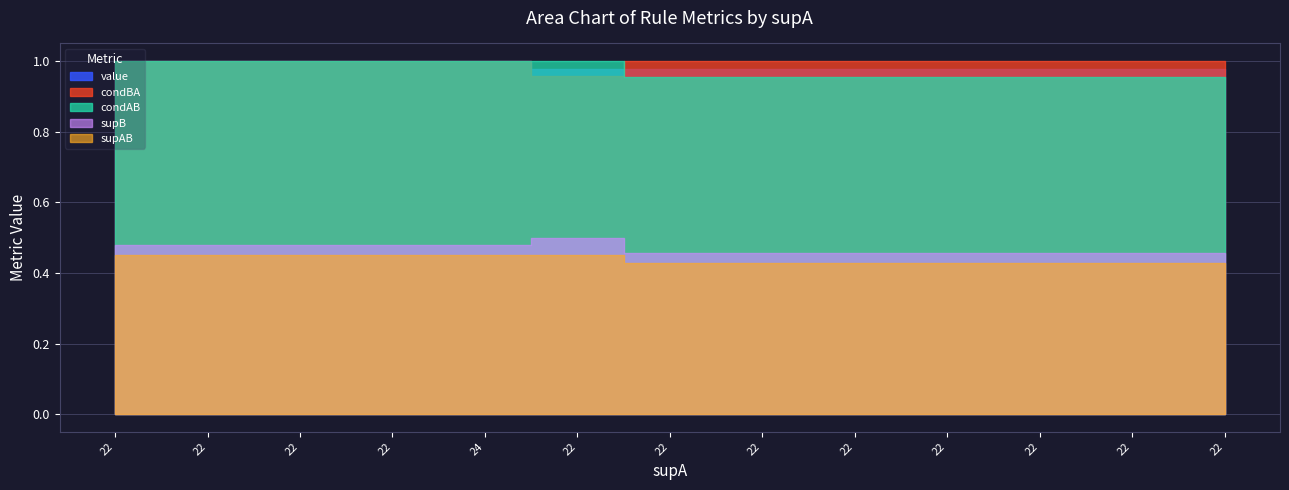

Is it true that supAB equals 27.9 at 22?

False